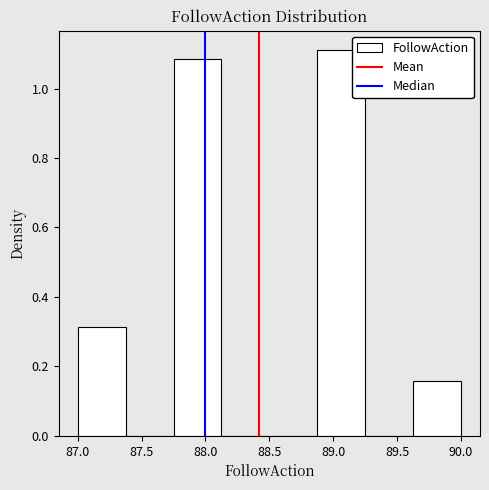

Reading left to right, list every bar in this chart as the range it spans on the x-axis followed by its height. Neither the bar edges nor the heights are printed on the chart, so give them approximately, as read against the axes.

87.000 to 87.375: 0.32
87.375 to 87.750: 0
87.750 to 88.125: 1.08
88.125 to 88.500: 0
88.500 to 88.875: 0
88.875 to 89.250: 1.12
89.250 to 89.625: 0
89.625 to 90.000: 0.16